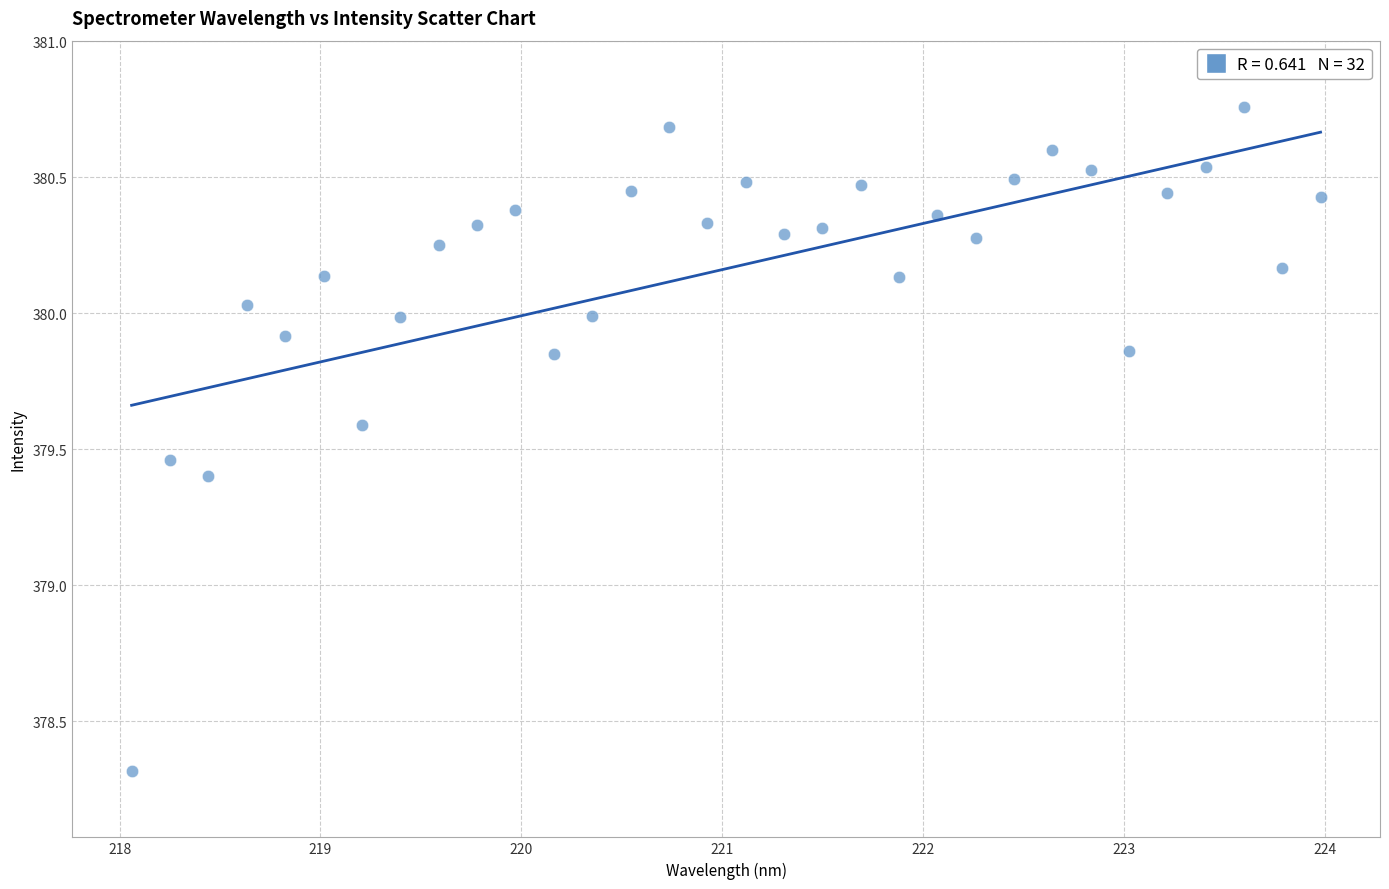

What is the range of X values (max minus min)?

5.9